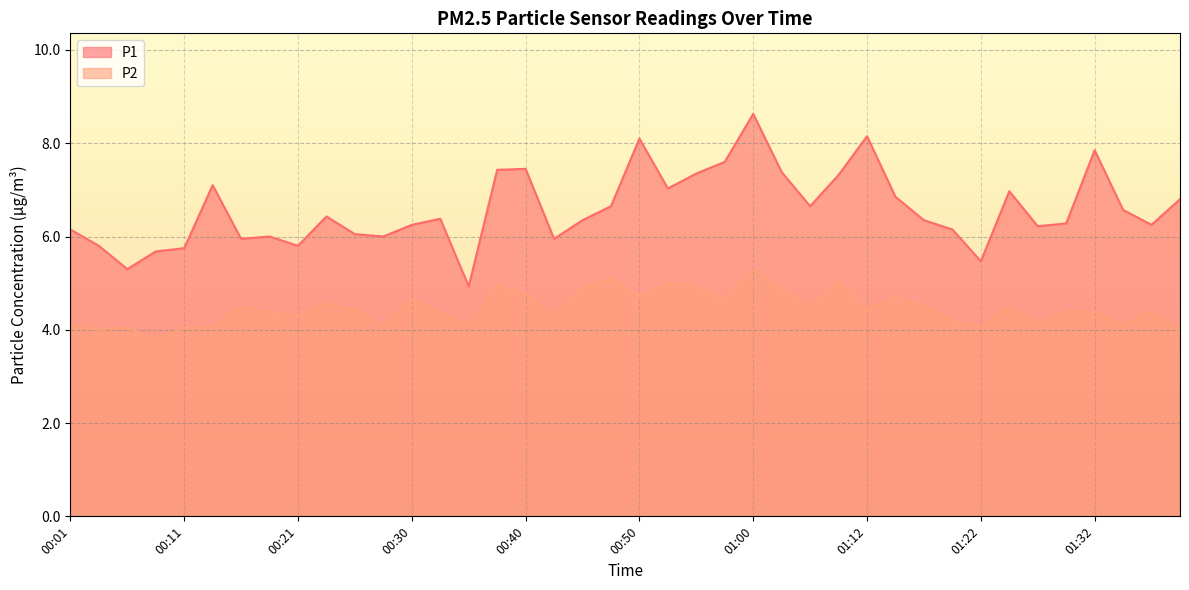

What is the minimum value for P1?

4.9